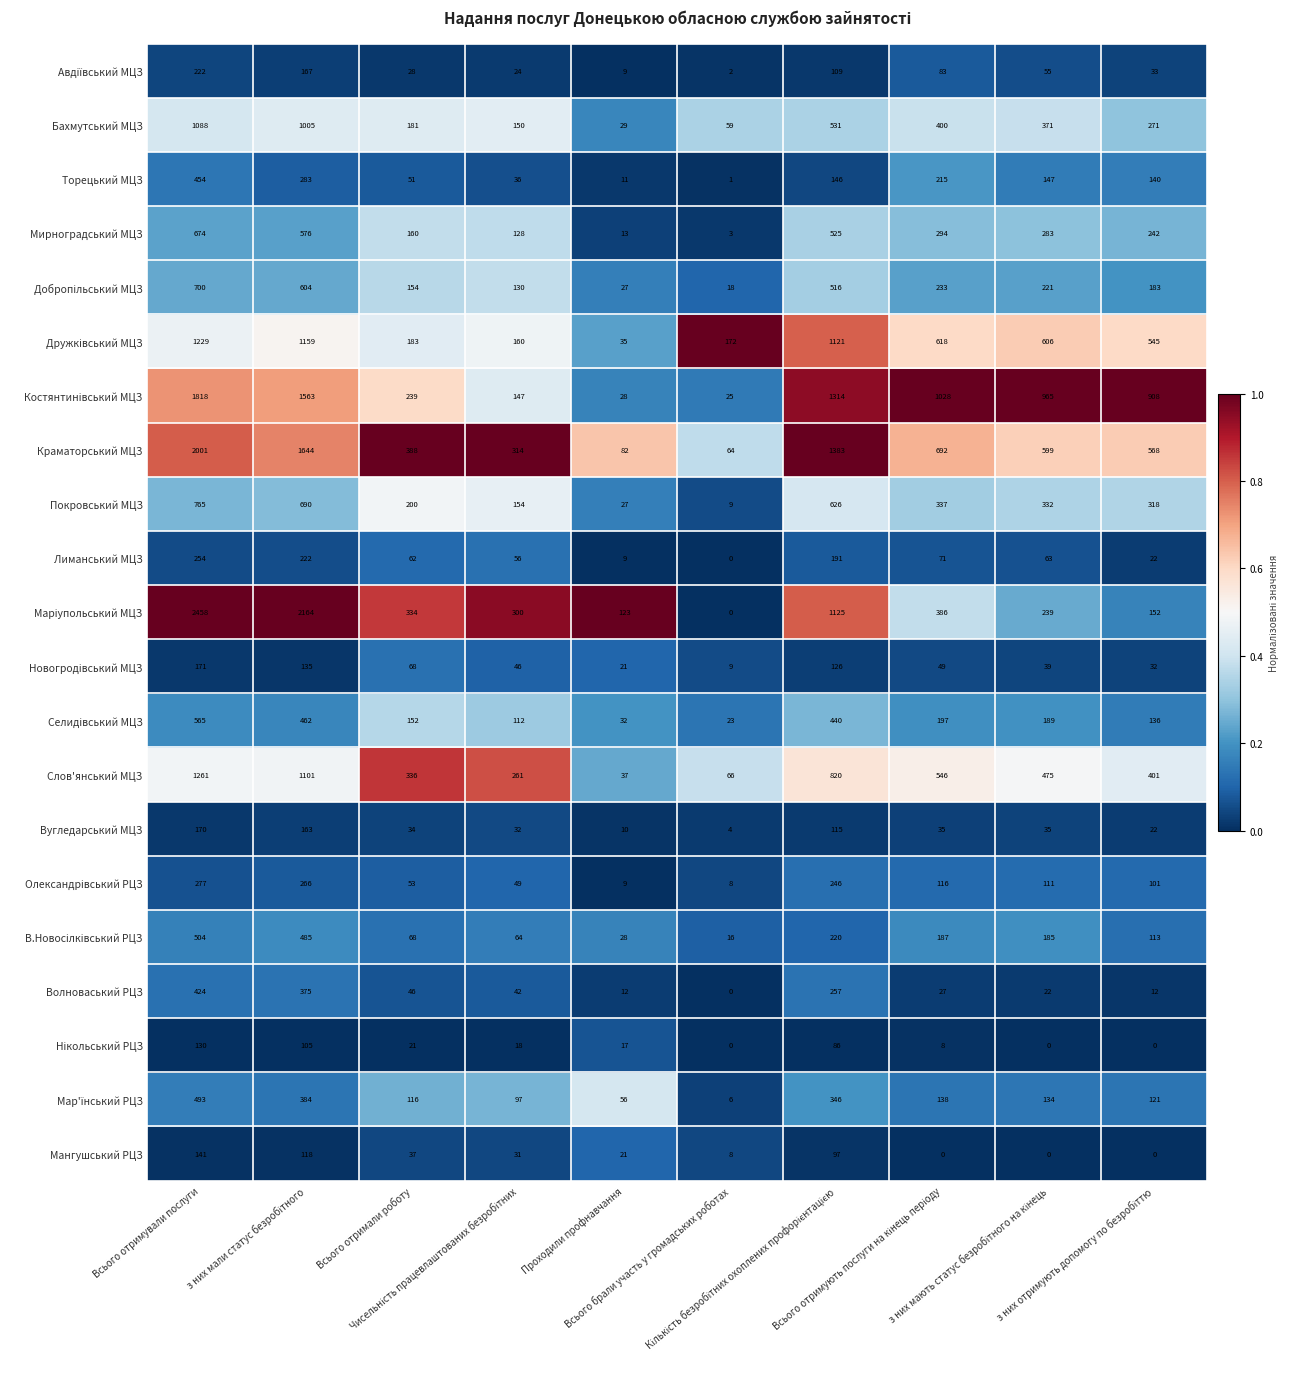

What is the sum of all Бахмутський МЦЗ values?

4085